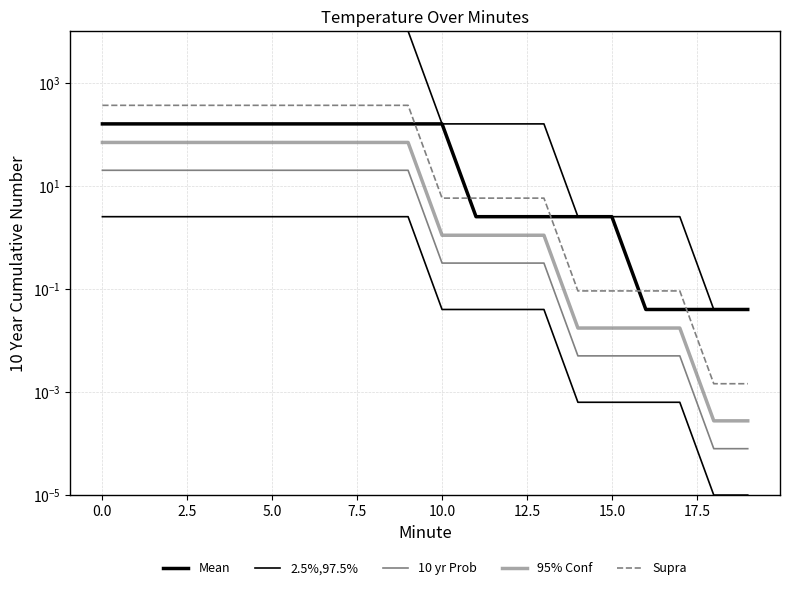

True or false: 2.5%,97.5% and 10 yr Prob cross at least once.

False